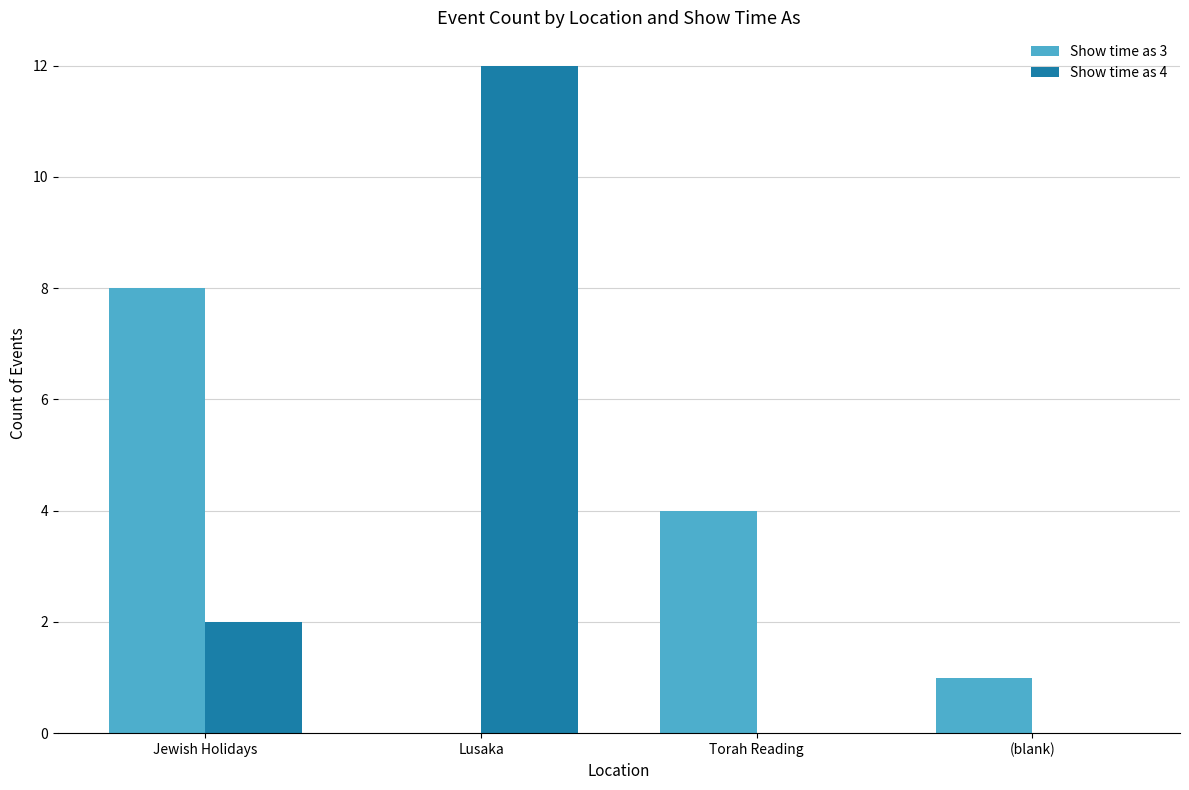

How many series are shown in this chart?

2